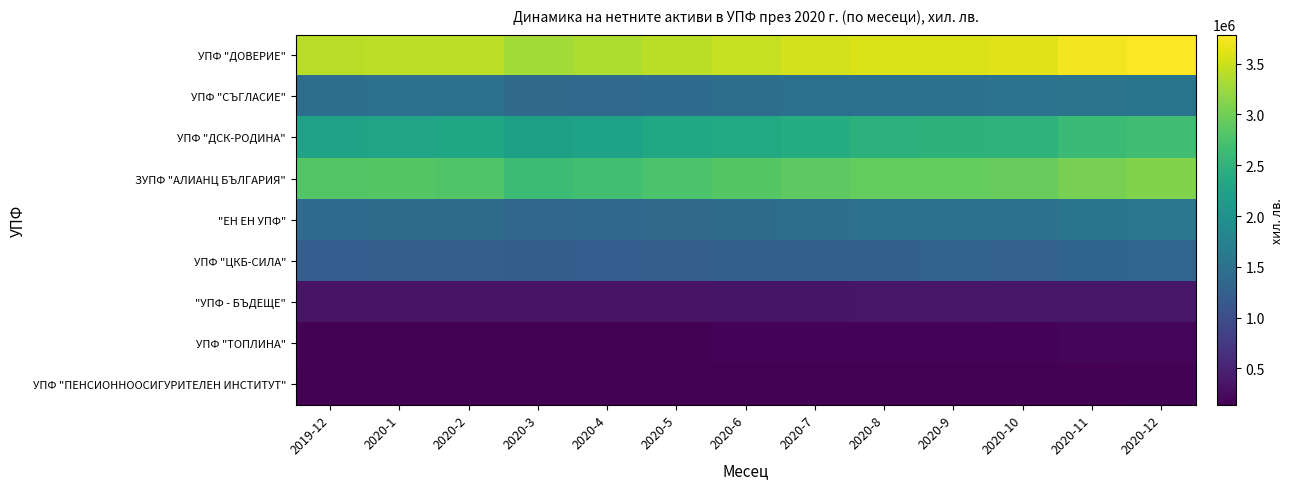

Reading left to right, extract all data points from this chart.

УПФ "ДОВЕРИЕ": 2019-12=3397916	2020-1=3421907	2020-2=3421696	2020-3=3279994	2020-4=3334778	2020-5=3401424	2020-6=3469093	2020-7=3529117	2020-8=3592314	2020-9=3598124	2020-10=3611655	2020-11=3725099	2020-12=3784786
УПФ "СЪГЛАСИЕ": 2019-12=1452165	2020-1=1480043	2020-2=1466658	2020-3=1398922	2020-4=1393636	2020-5=1411430	2020-6=1461385	2020-7=1477558	2020-8=1470882	2020-9=1503814	2020-10=1534985	2020-11=1539472	2020-12=1561682
УПФ "ДСК-РОДИНА": 2019-12=2246727	2020-1=2273589	2020-2=2299160	2020-3=2209918	2020-4=2258787	2020-5=2318196	2020-6=2356415	2020-7=2404463	2020-8=2478948	2020-9=2493373	2020-10=2509487	2020-11=2621265	2020-12=2667526
ЗУПФ "АЛИАНЦ БЪЛГАРИЯ": 2019-12=2808164	2020-1=2829915	2020-2=2802393	2020-3=2641031	2020-4=2689066	2020-5=2756021	2020-6=2830039	2020-7=2883270	2020-8=2922432	2020-9=2930570	2020-10=2940105	2020-11=3033666	2020-12=3094458
"ЕН ЕН УПФ": 2019-12=1418587	2020-1=1431258	2020-2=1428609	2020-3=1345040	2020-4=1361387	2020-5=1400257	2020-6=1435530	2020-7=1464773	2020-8=1491896	2020-9=1498225	2020-10=1500264	2020-11=1561984	2020-12=1589564
УПФ "ЦКБ-СИЛА": 2019-12=1235116	2020-1=1246462	2020-2=1245942	2020-3=1217635	2020-4=1232465	2020-5=1241675	2020-6=1262071	2020-7=1260736	2020-8=1268934	2020-9=1298685	2020-10=1285064	2020-11=1315669	2020-12=1330708
"УПФ - БЪДЕЩЕ": 2019-12=335315	2020-1=334578	2020-2=332582	2020-3=329545	2020-4=335922	2020-5=338622	2020-6=347131	2020-7=351142	2020-8=356884	2020-9=364944	2020-10=371604	2020-11=372181	2020-12=382125
УПФ "ТОПЛИНА": 2019-12=166976	2020-1=167834	2020-2=169682	2020-3=165166	2020-4=165739	2020-5=169835	2020-6=173758	2020-7=176855	2020-8=178230	2020-9=182243	2020-10=185206	2020-11=186957	2020-12=190846
УПФ "ПЕНСИОННООСИГУРИТЕЛЕН ИНСТИТУТ": 2019-12=151314	2020-1=153239	2020-2=149436	2020-3=142971	2020-4=145223	2020-5=144426	2020-6=147847	2020-7=151525	2020-8=151859	2020-9=153172	2020-10=155604	2020-11=156382	2020-12=159625